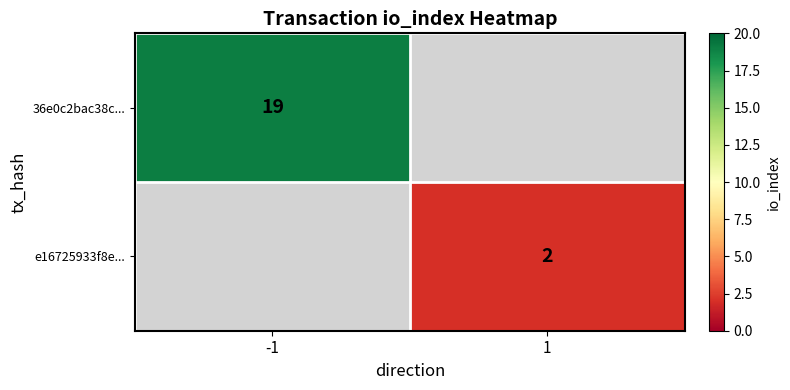

True or false: 36e0c2bac38c... has a value of 19 at -1.

True